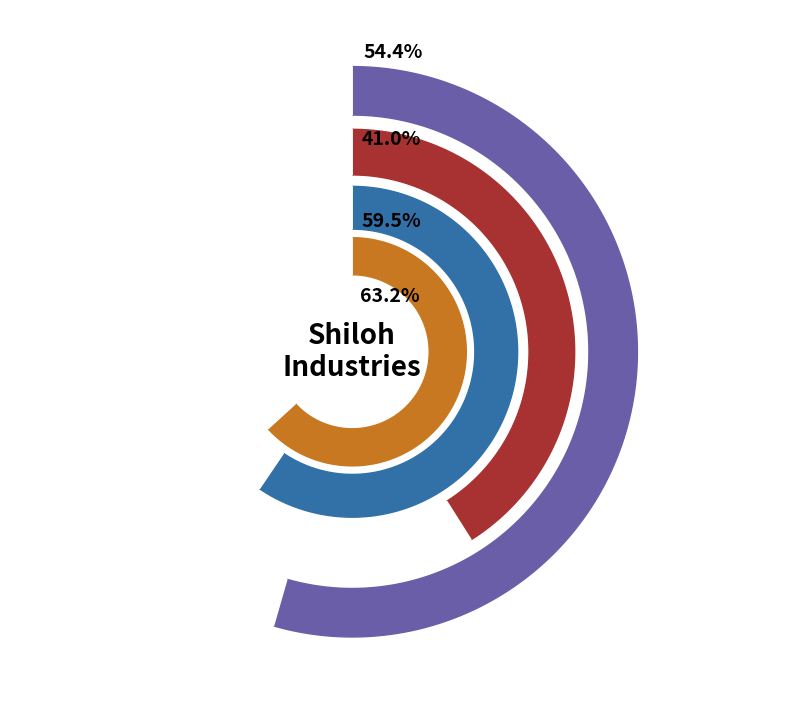

What percentage do rrd47111.xml and rrd29433.xml together represent?

100.0%